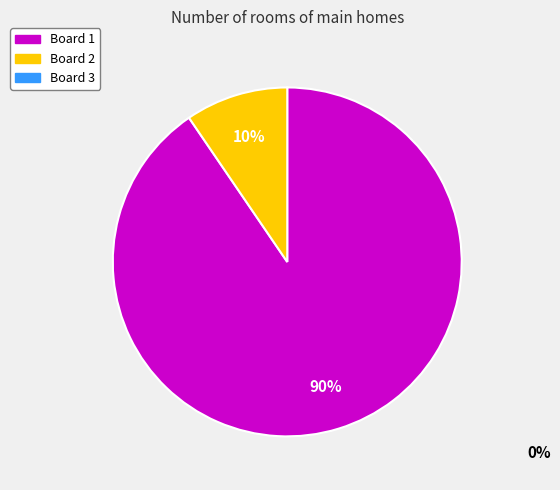

Count the number of slices in the pie.

2